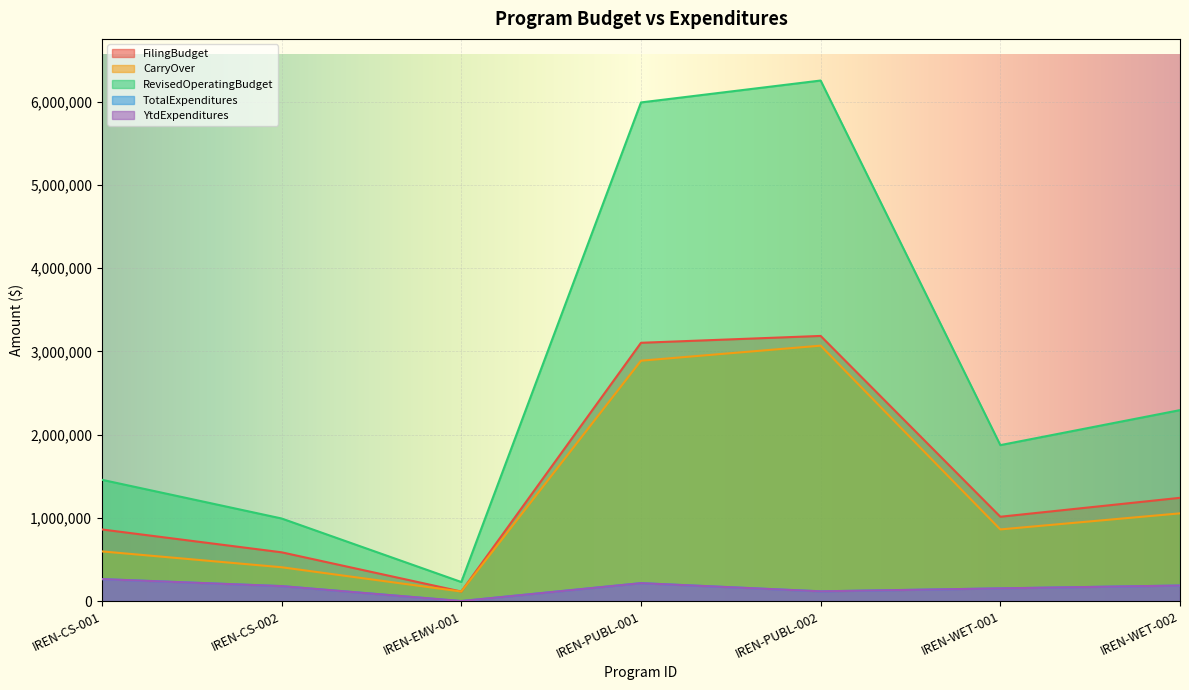

What is the difference between the second highest and minimum values in the CarryOver series?

2773324